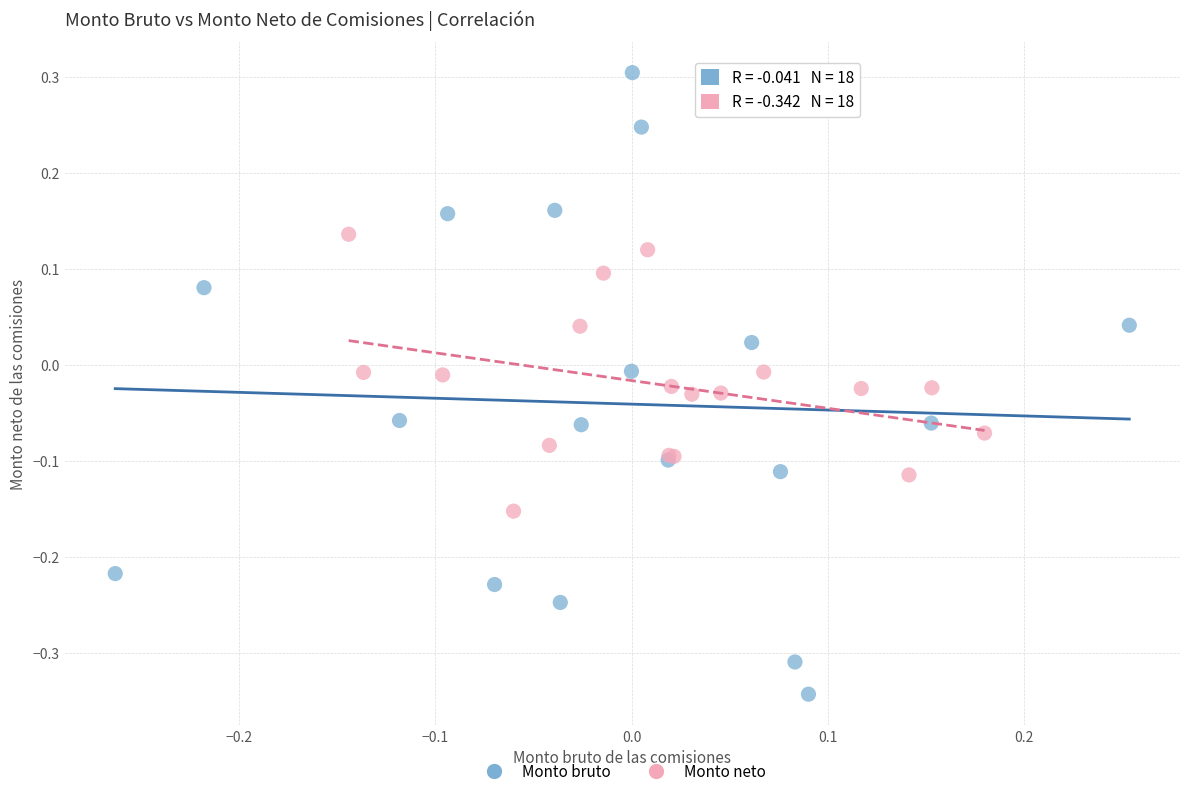

Which series contains the highest Y value?

Monto bruto